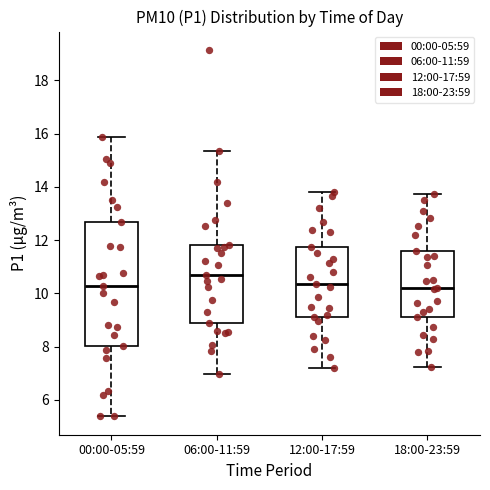

Reading left to right, transcribe this box plot: for each box, give where its median line is, the range the box spans, and where its two whiskers end, as read against the y-axis. The values are not printed on the chart, so give them approximately, as read against the axis.

00:00-05:59: median 10.2, box 8.0 to 12.8, whiskers 5.4 to 15.8
06:00-11:59: median 10.8, box 9.0 to 11.8, whiskers 7.0 to 15.4
12:00-17:59: median 10.4, box 9.2 to 11.8, whiskers 7.2 to 13.8
18:00-23:59: median 10.2, box 9.2 to 11.6, whiskers 7.2 to 13.8